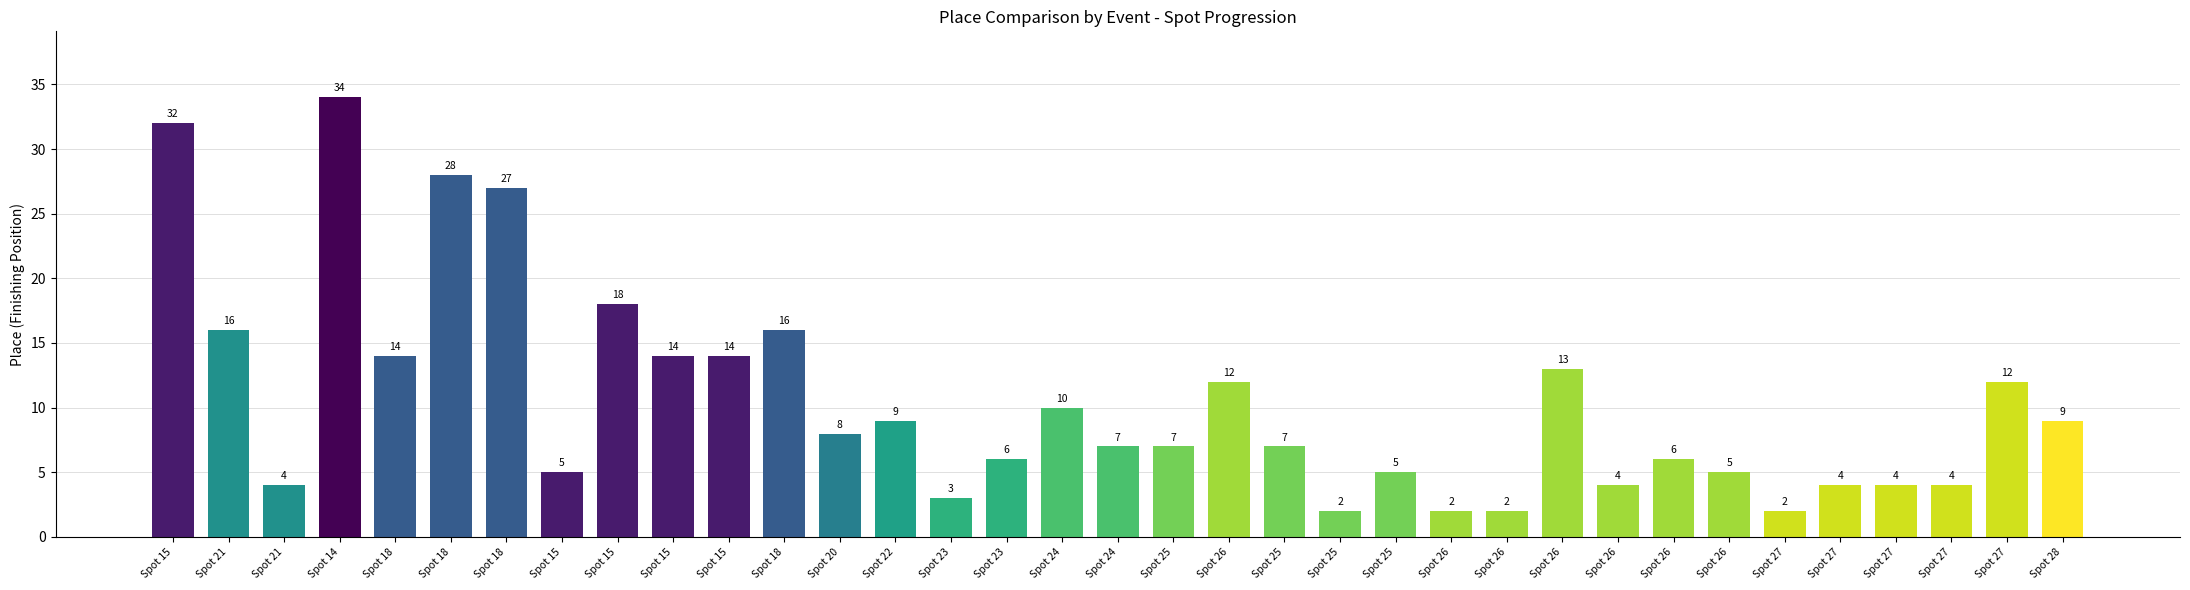

Reading left to right, extract all data points from this chart.

32	16	4	34	14	28	27	5	18	14	14	16	8	9	3	6	10	7	7	12	7	2	5	2	2	13	4	6	5	2	4	4	4	12	9